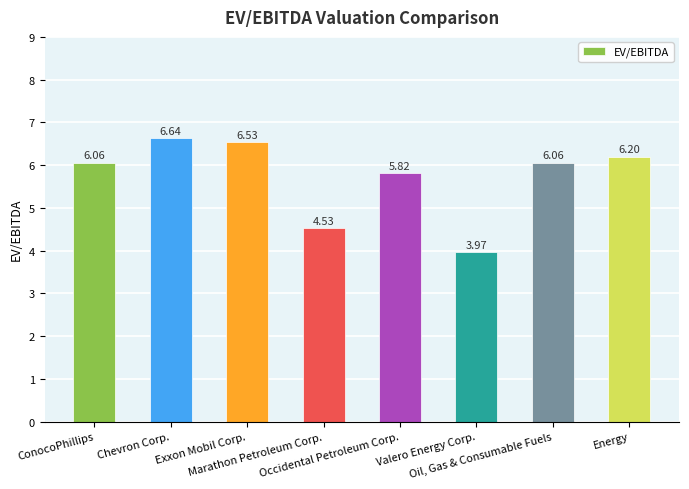

Which label corresponds to the largest value in the chart?

Chevron Corp.